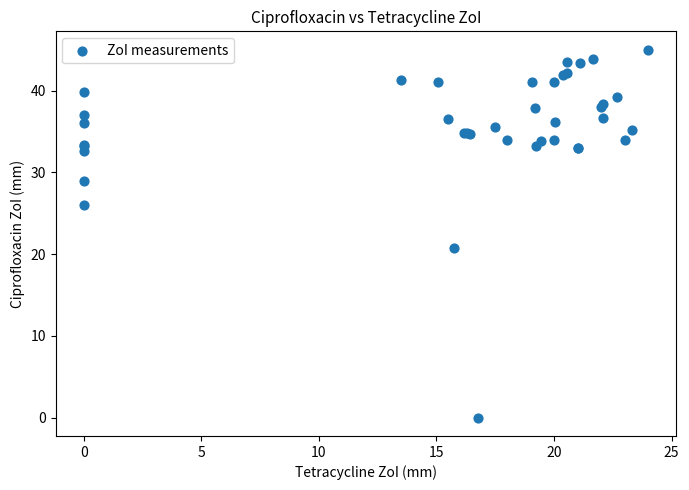

What Y value in the scatter plot is closest to 22?

20.7